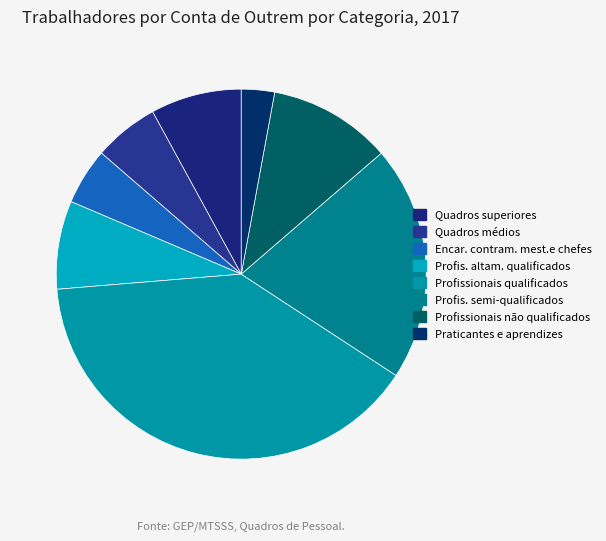

Count the number of slices in the pie.

8